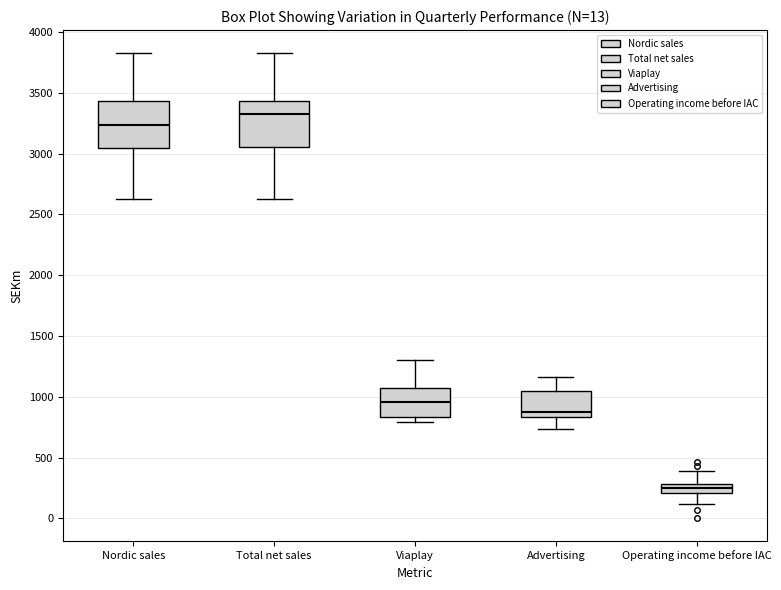

Which box has the highest median line?

Total net sales